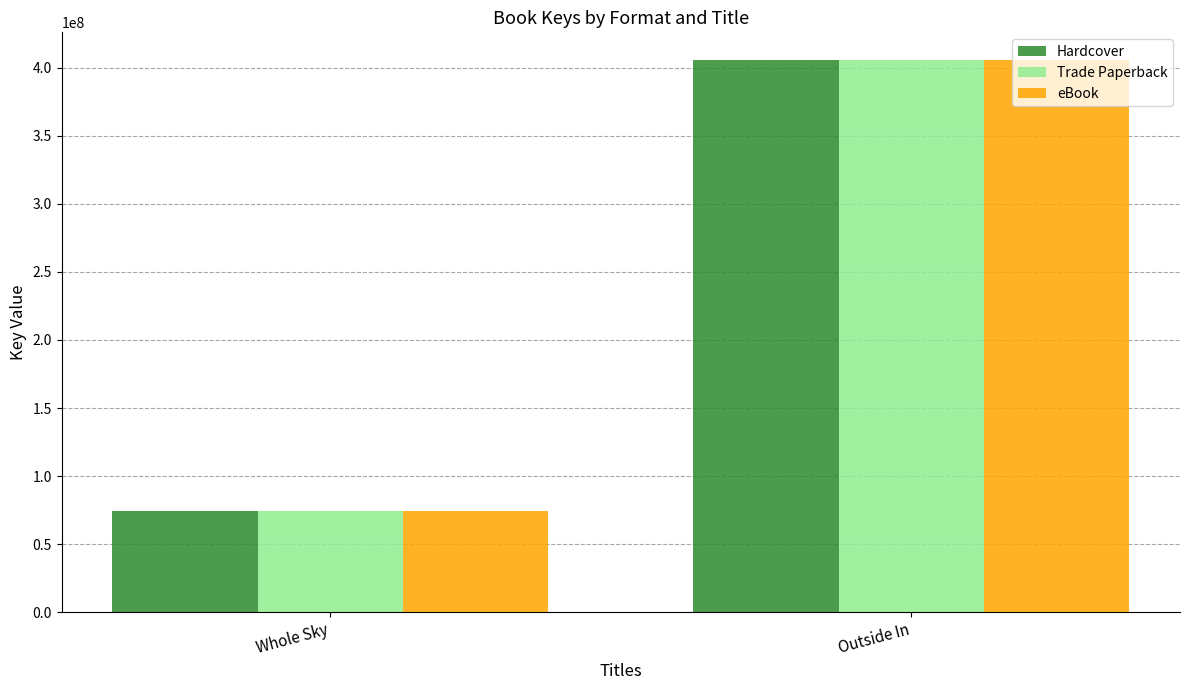

At which category is the sum across all series the highest?

Outside In